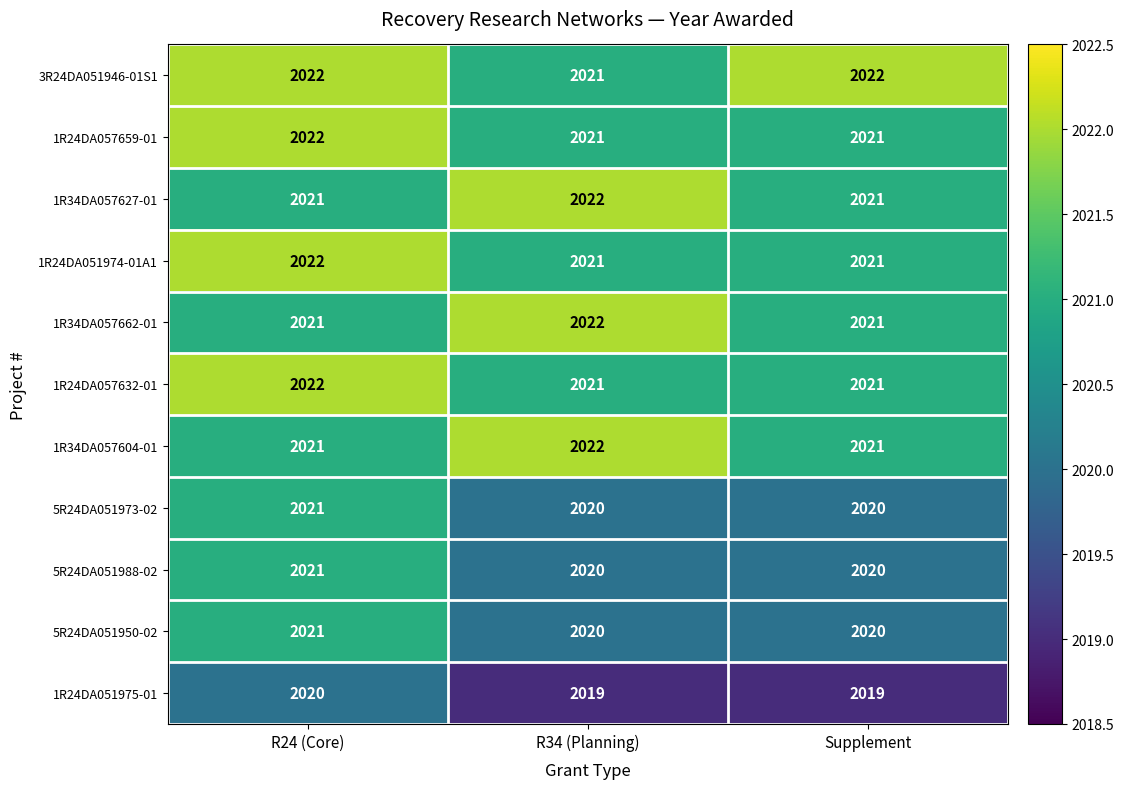

What is the average value of the 1R24DA051974-01A1 series?

2021